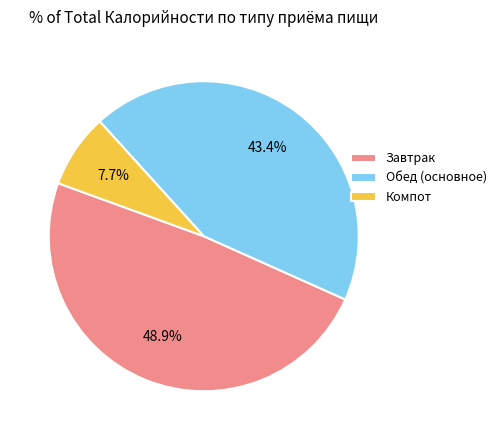

Which has a higher value, Завтрак or Обед (основное)?

Завтрак